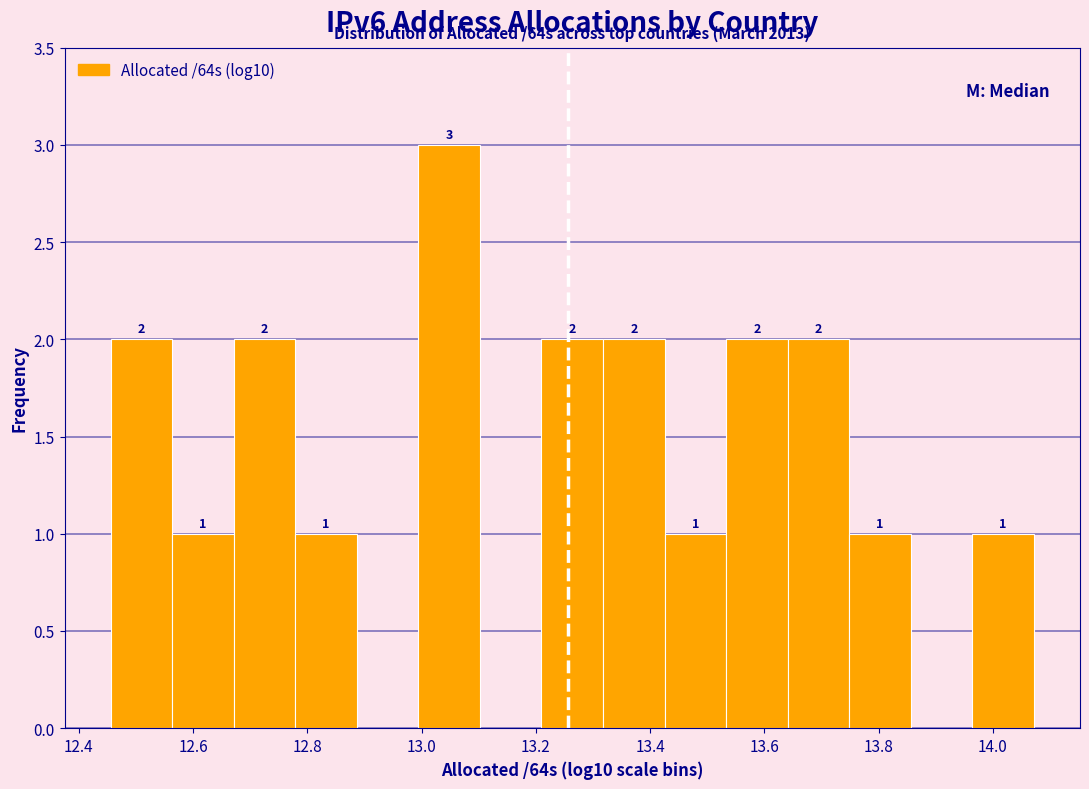

Which range on the x-axis has the tallest bar?

13.00 to 13.10